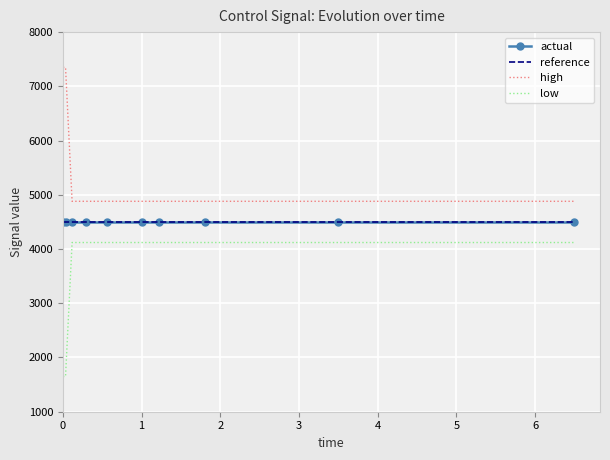

True or false: actual and reference intersect in this chart.

False